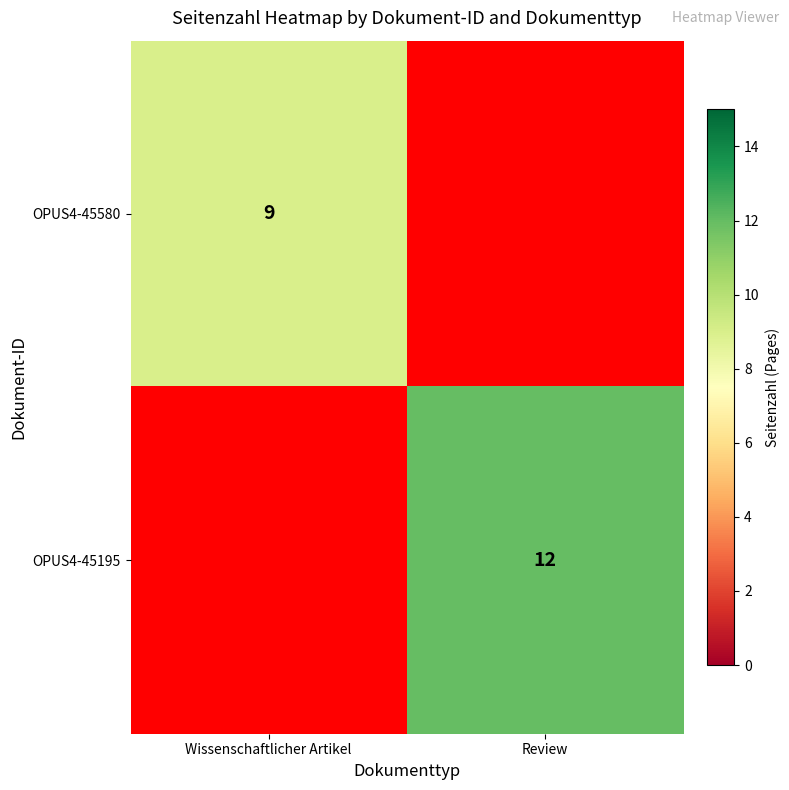

The value of OPUS4-45580 at Wissenschaftlicher Artikel is 9. True or false?

True